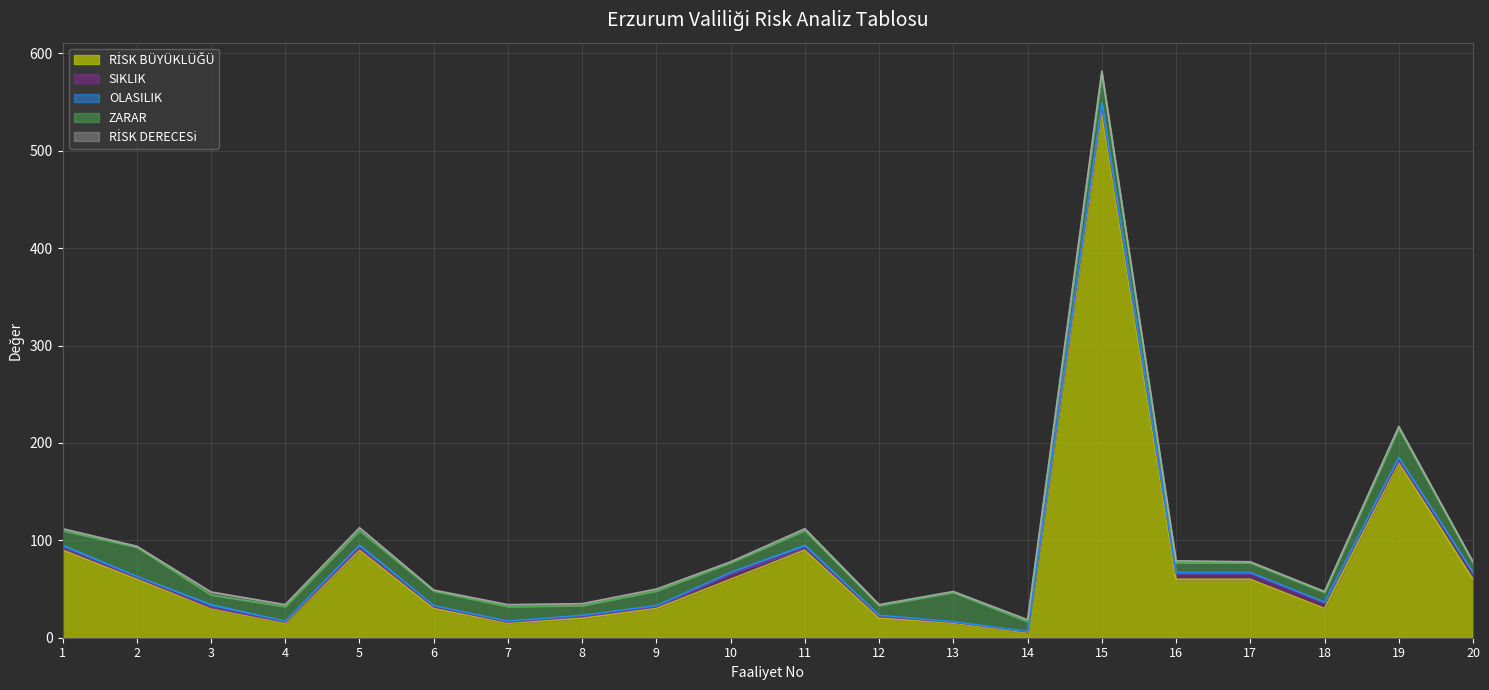

Does the chart display data point markers on the line(s)?

No